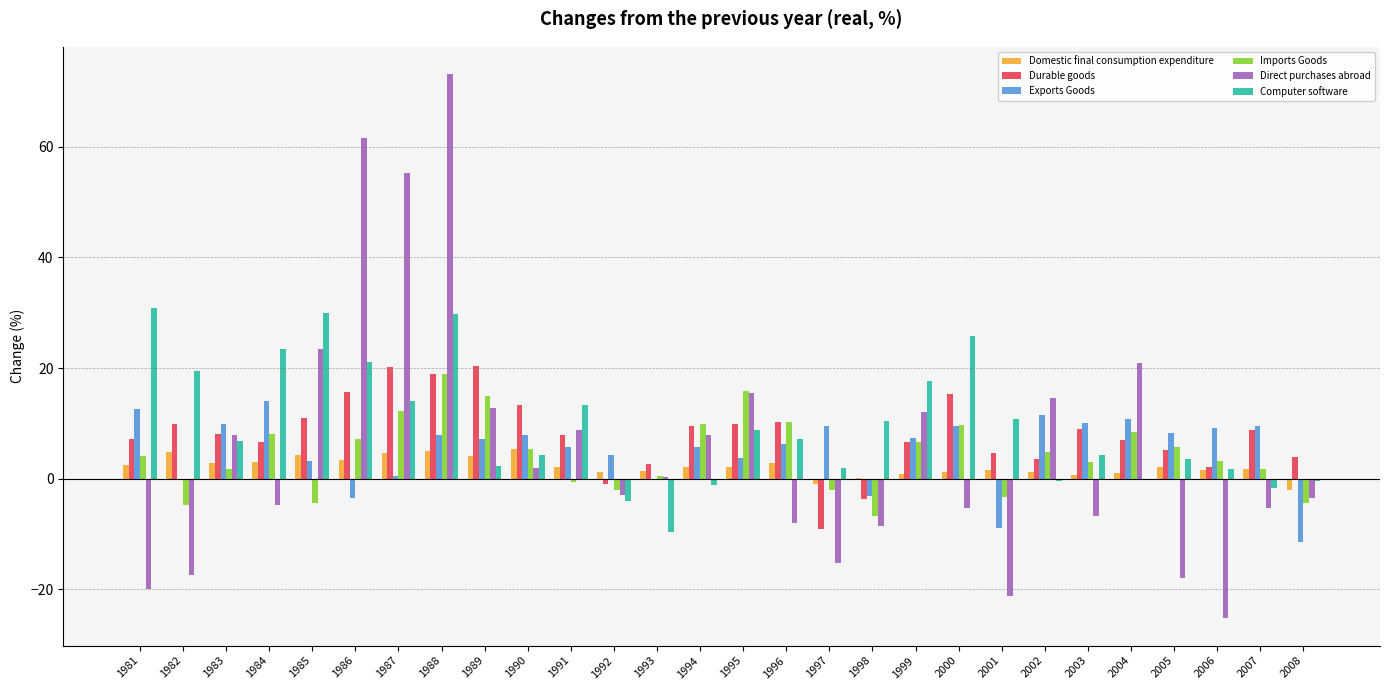

Is the value of Domestic final consumption expenditure at 1988 greater than the value of Exports Goods at 2002?

No